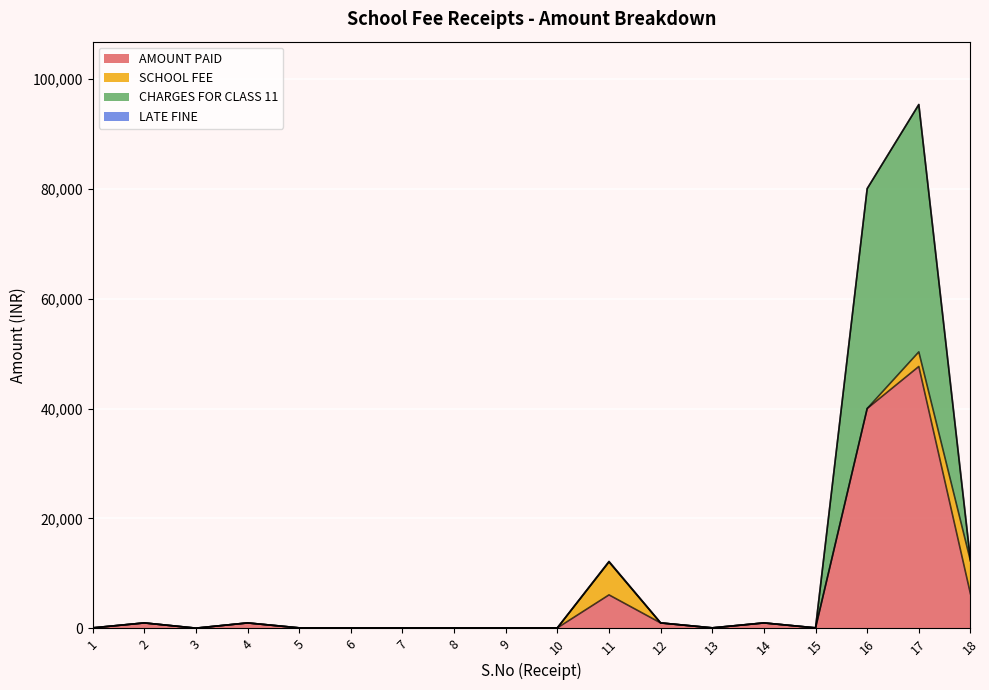

At which category is the sum across all series the highest?

17